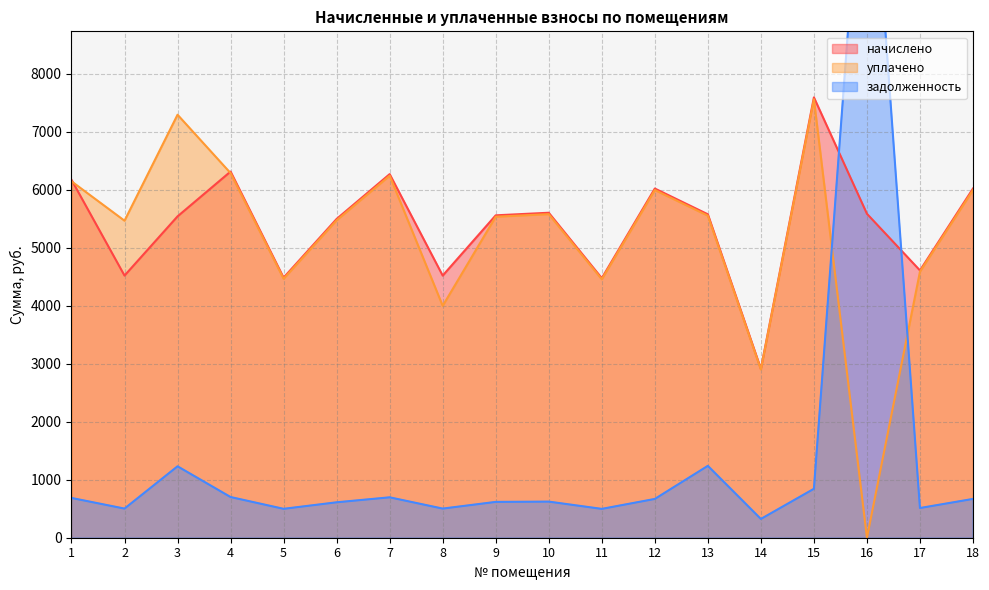

List the labels in order of уплачено value, smallest first.

16, 14, 8, 11, 5, 17, 2, 6, 9, 13, 10, 18, 12, 1, 7, 4, 3, 15